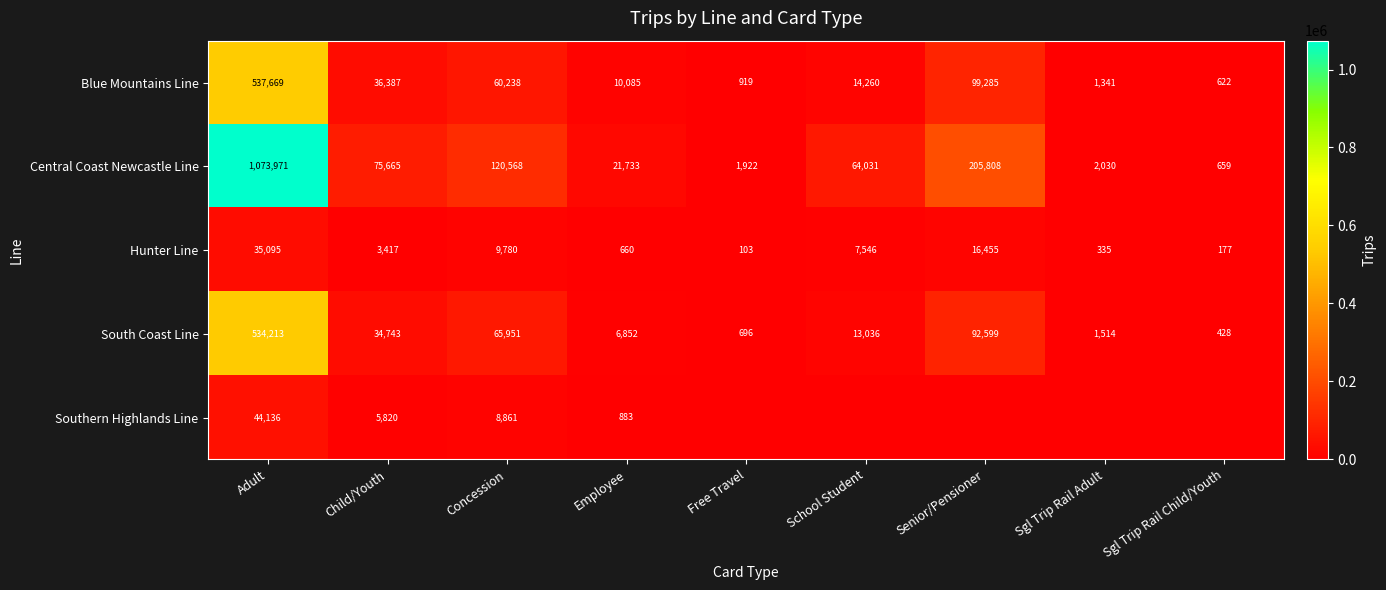

What is the difference between the maximum and minimum values in the South Coast Line series?

533785